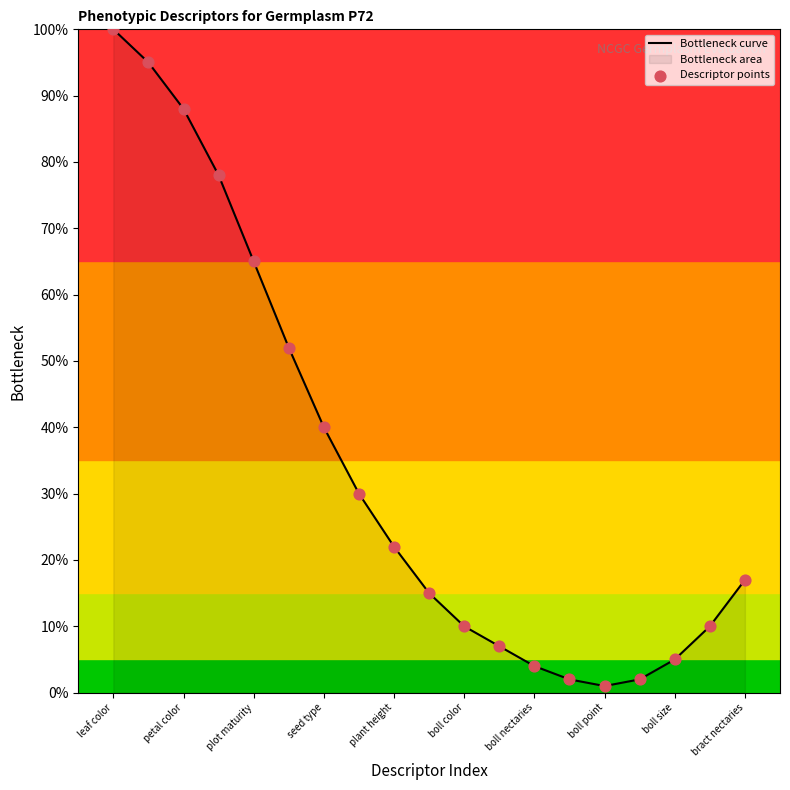

At which category is the sum across all series the highest?

leaf color